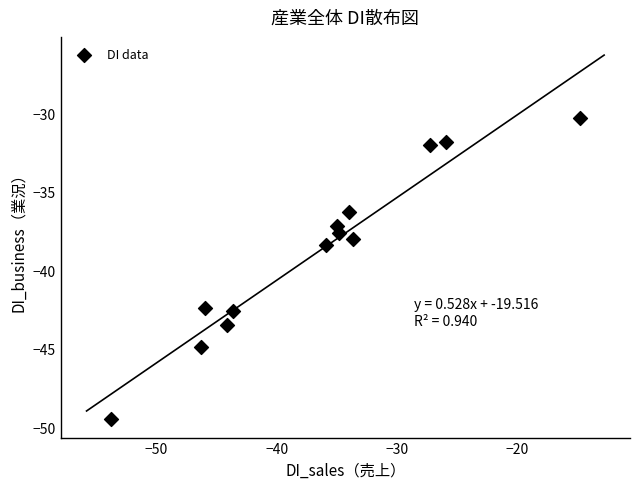

What is the range of X values (max minus min)?

39.0